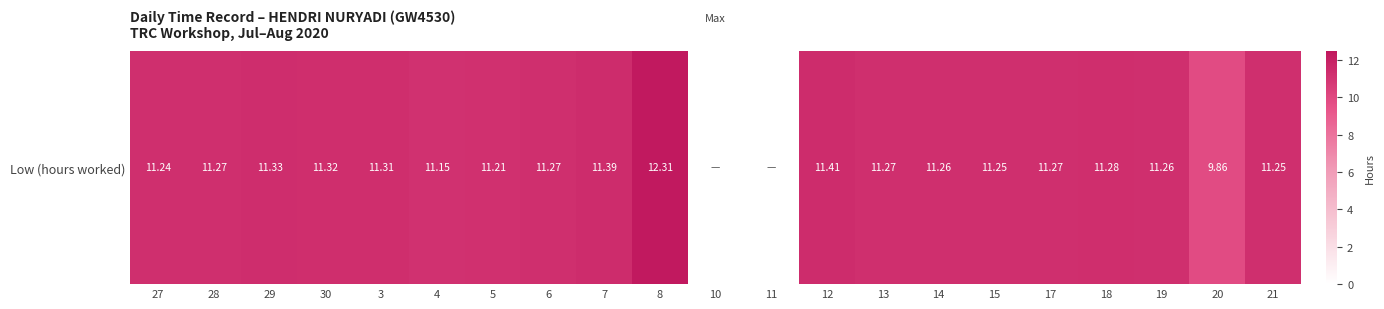

What is the sum of the values at 4 and 3?

22.5